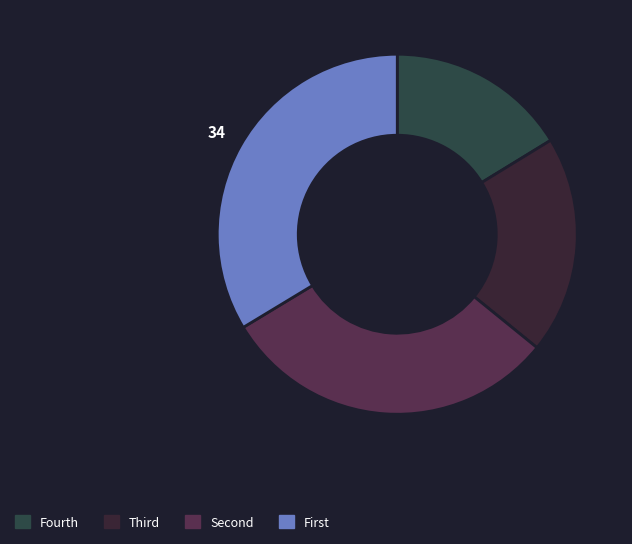

Is there any slice that represents more than half of the pie?

No